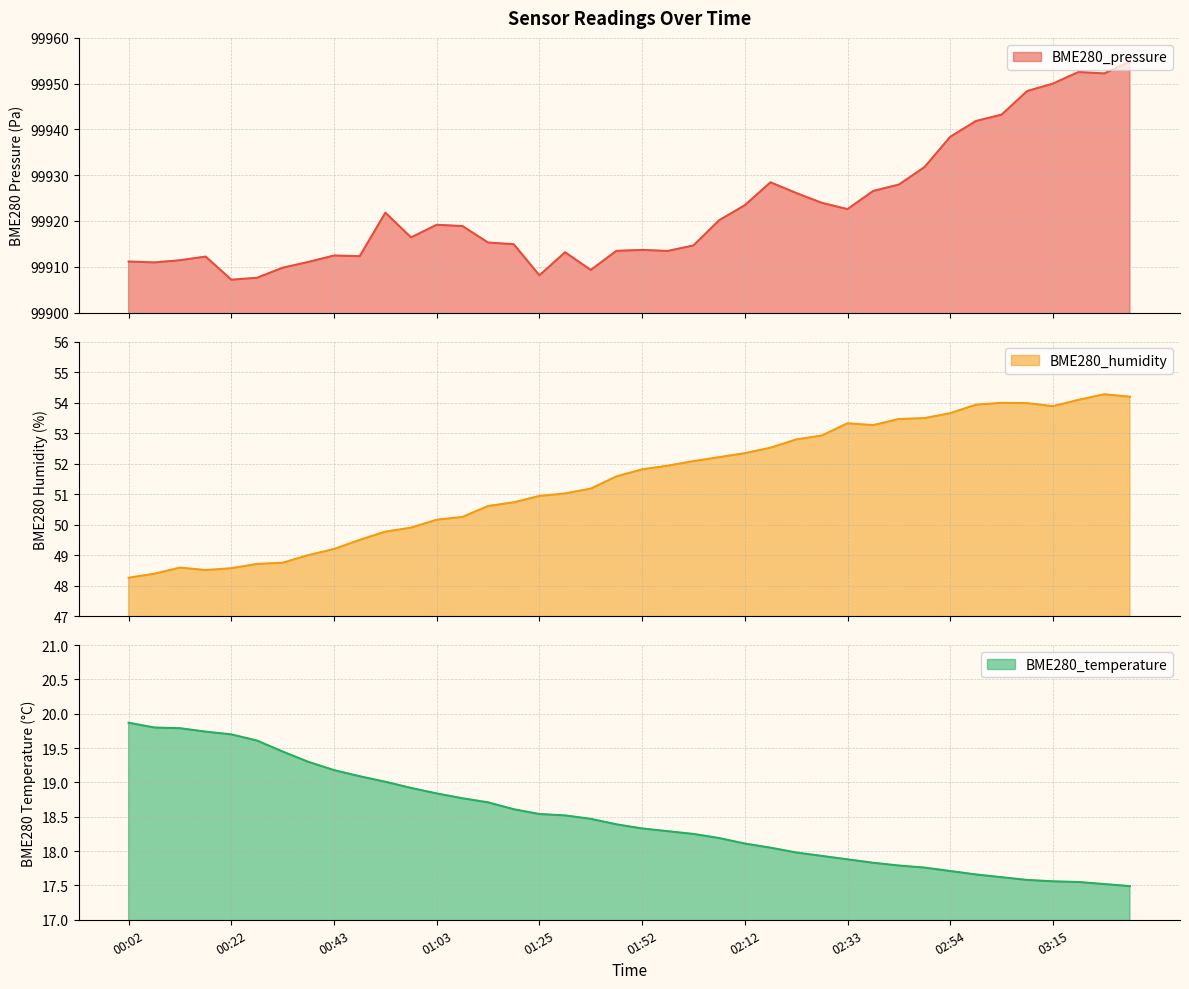

Reading left to right, transcribe all the data shown in this chart.

BME280_pressure: 00:02=99911.1	00:07=99910.9	00:12=99911.4	00:17=99912.2	00:22=99907.2	00:28=99907.6	00:33=99909.8	00:38=99911.1	00:43=99912.4	00:48=99912.3	00:53=99921.8	00:58=99916.4	01:03=99919.2	01:09=99918.9	01:14=99915.3	01:20=99914.9	01:25=99908.1	01:31=99913.2	01:36=99909.3	01:42=99913.5	01:52=99913.7	01:57=99913.4	02:02=99914.6	02:07=99920.2	02:12=99923.4	02:18=99928.4	02:23=99926.1	02:28=99924.0	02:33=99922.6	02:38=99926.6	02:44=99927.9	02:49=99931.8	02:54=99938.4	02:59=99941.8	03:05=99943.2	03:10=99948.4	03:15=99950.0	03:20=99952.6	03:25=99952.2	03:30=99954.8
BME280_humidity: 00:02=48.3	00:07=48.4	00:12=48.6	00:17=48.5	00:22=48.6	00:28=48.7	00:33=48.8	00:38=49.0	00:43=49.2	00:48=49.5	00:53=49.8	00:58=49.9	01:03=50.2	01:09=50.2	01:14=50.6	01:20=50.7	01:25=50.9	01:31=51.0	01:36=51.2	01:42=51.6	01:52=51.8	01:57=51.9	02:02=52.1	02:07=52.2	02:12=52.3	02:18=52.5	02:23=52.8	02:28=52.9	02:33=53.3	02:38=53.3	02:44=53.5	02:49=53.5	02:54=53.6	02:59=53.9	03:05=54.0	03:10=54.0	03:15=53.9	03:20=54.1	03:25=54.3	03:30=54.2
BME280_temperature: 00:02=19.9	00:07=19.8	00:12=19.8	00:17=19.7	00:22=19.7	00:28=19.6	00:33=19.4	00:38=19.3	00:43=19.2	00:48=19.1	00:53=19.0	00:58=18.9	01:03=18.8	01:09=18.8	01:14=18.7	01:20=18.6	01:25=18.5	01:31=18.5	01:36=18.5	01:42=18.4	01:52=18.3	01:57=18.3	02:02=18.2	02:07=18.2	02:12=18.1	02:18=18.1	02:23=18.0	02:28=17.9	02:33=17.9	02:38=17.8	02:44=17.8	02:49=17.8	02:54=17.7	02:59=17.7	03:05=17.6	03:10=17.6	03:15=17.6	03:20=17.6	03:25=17.5	03:30=17.5